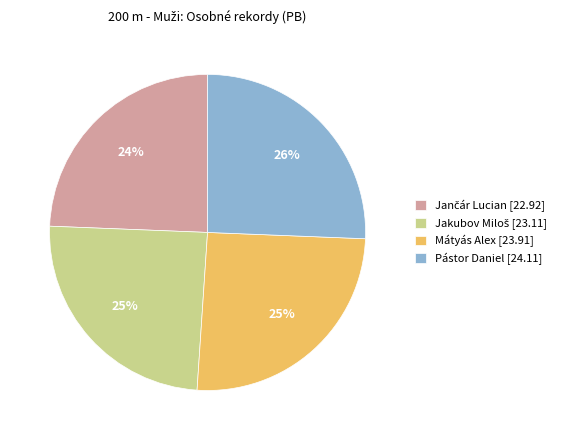

To the nearest percent, what is the average slice percentage?

25%